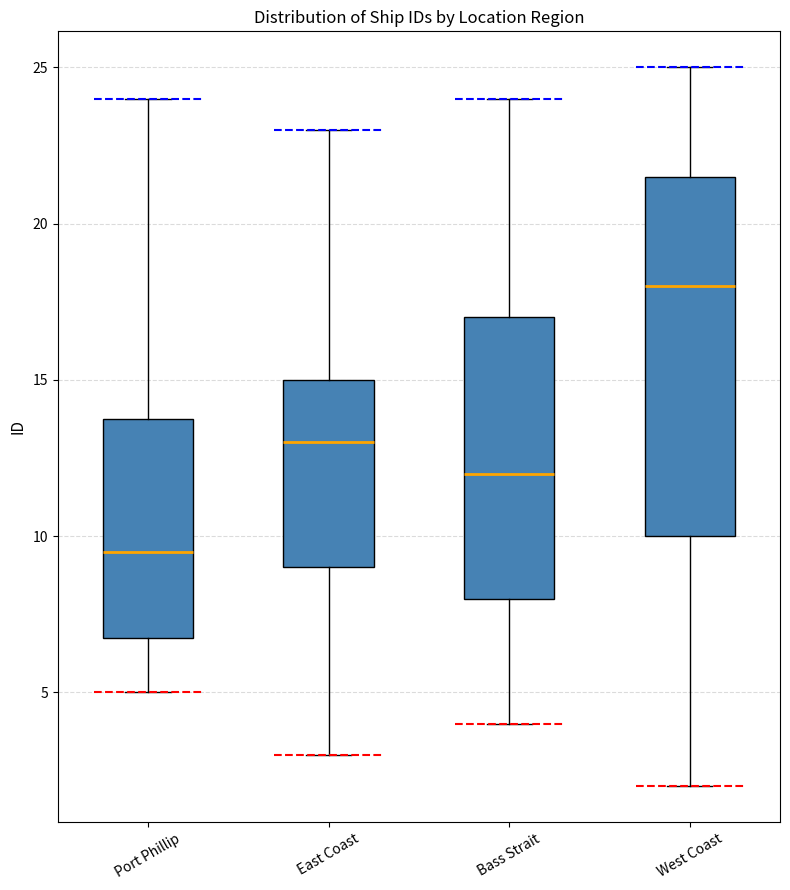

Reading left to right, transcribe this box plot: for each box, give where its median line is, the range the box spans, and where its two whiskers end, as read against the y-axis. The values are not printed on the chart, so give them approximately, as read against the axis.

Port Phillip: median 9.5, box 7.0 to 14.0, whiskers 5.0 to 24.0
East Coast: median 13.0, box 9.0 to 15.0, whiskers 3.0 to 23.0
Bass Strait: median 12.0, box 8.0 to 17.0, whiskers 4.0 to 24.0
West Coast: median 18.0, box 10.0 to 21.5, whiskers 2.0 to 25.0